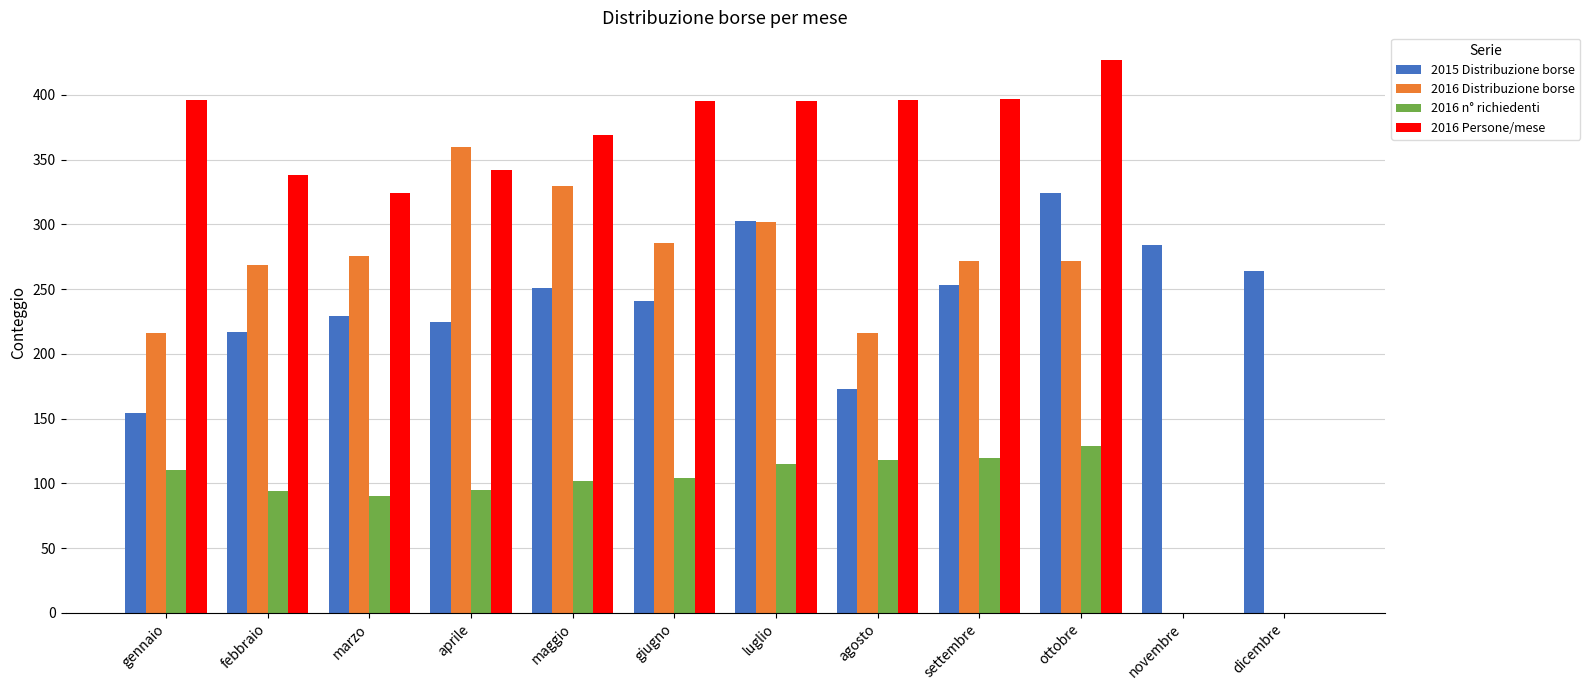

Which series changed the most between febbraio and ottobre?

2015 Distribuzione borse